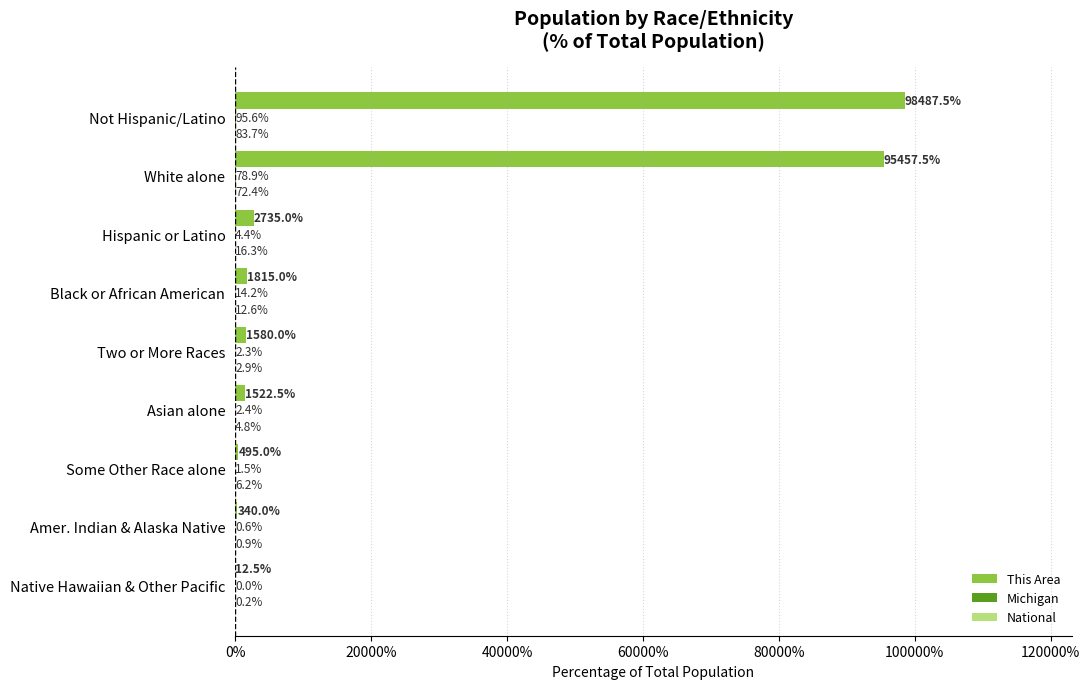

The This Area series shows 495.0 at Some Other Race alone. True or false?

True